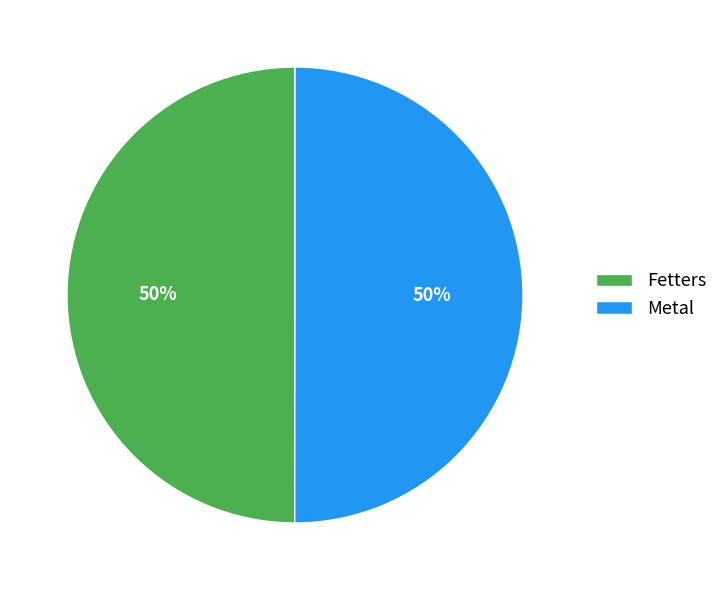

To the nearest percent, what is the average slice percentage?

50%